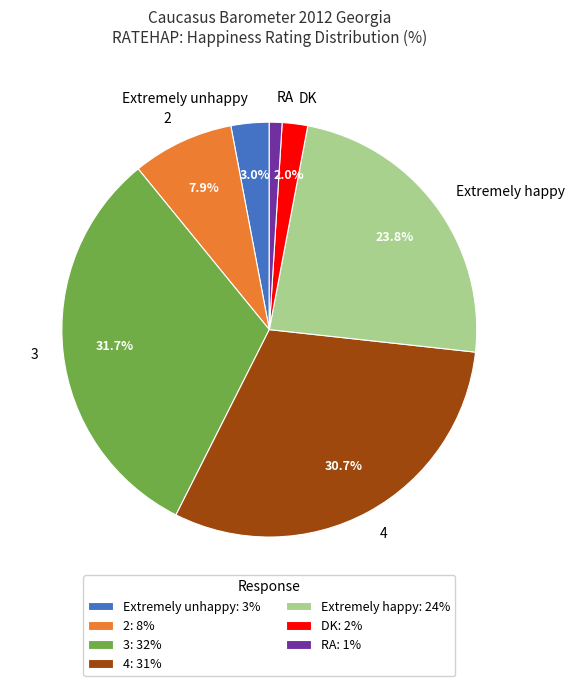

Combined, what portion of the pie is Extremely unhappy and 4?

33.7%